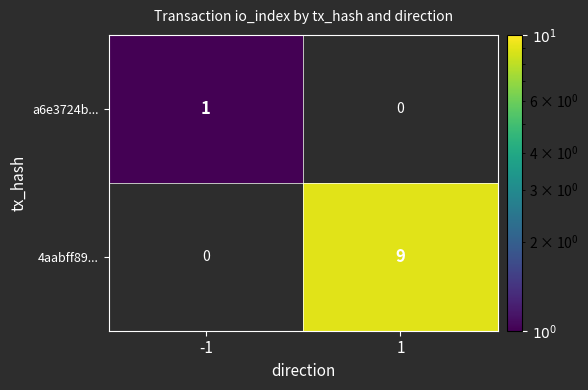

The value of 4aabff89... at 1 is 9. True or false?

True